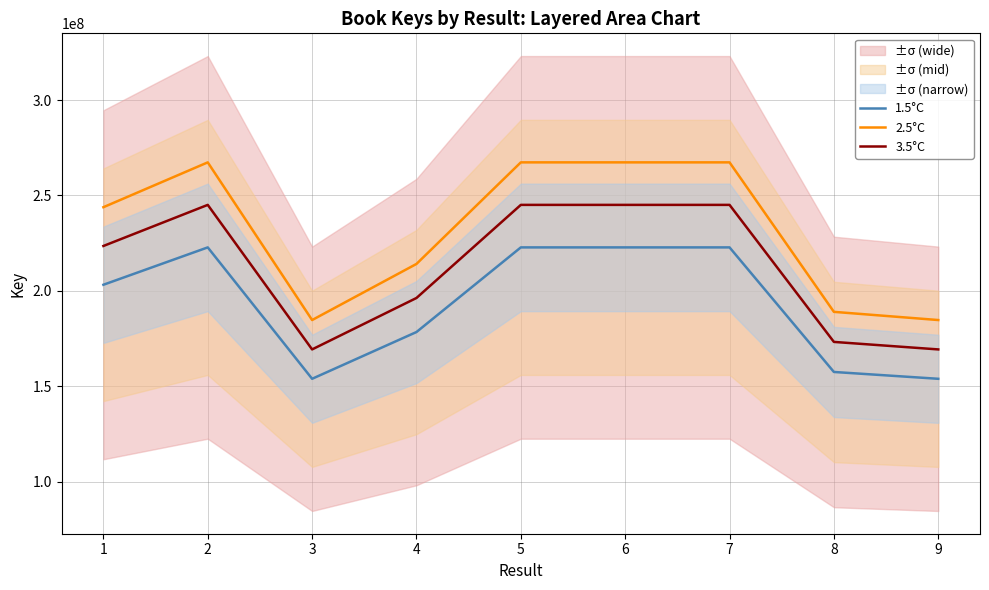

How many series are shown in this chart?

3